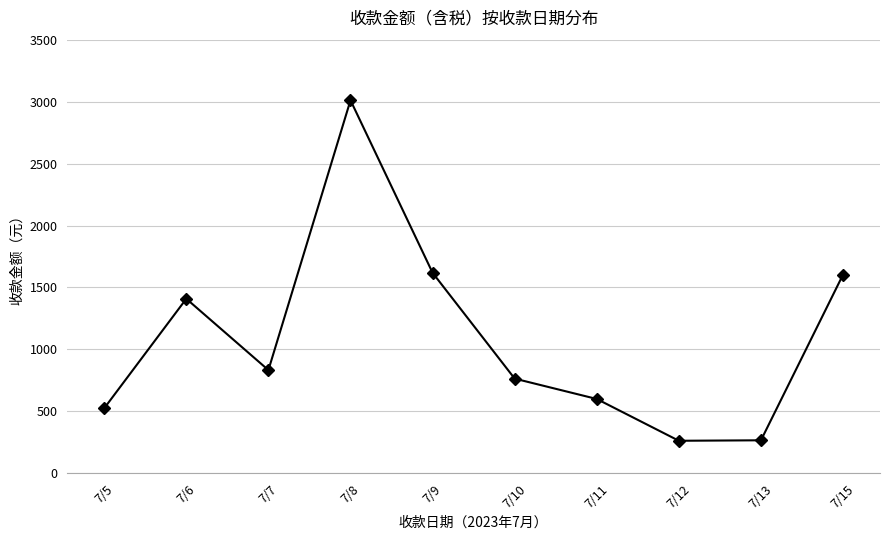

At which category does the data reach its first local valley?

7/7